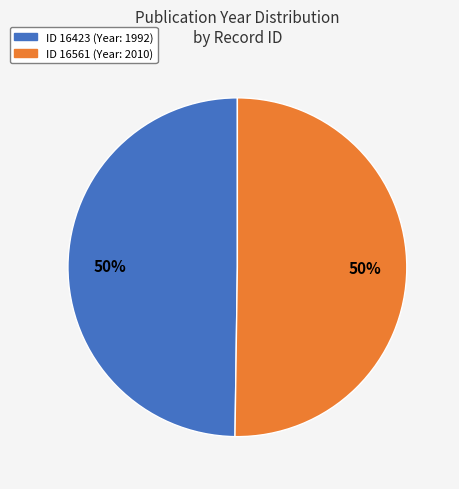

To the nearest percent, what percentage of the pie is ID 16423 (Year: 1992)?

50%